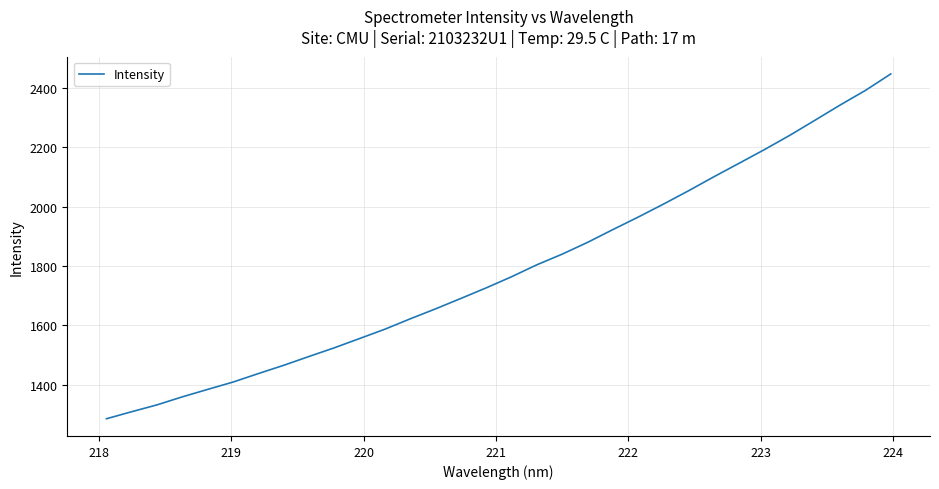

What is the greatest value displayed?

2446.7